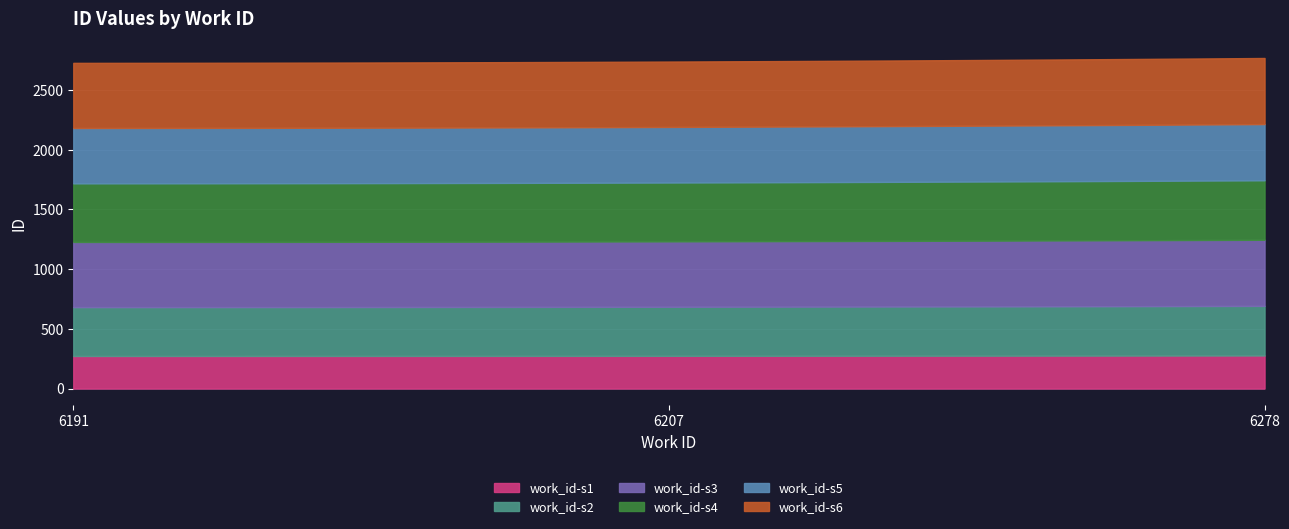

What is the difference between the maximum and minimum values?

245